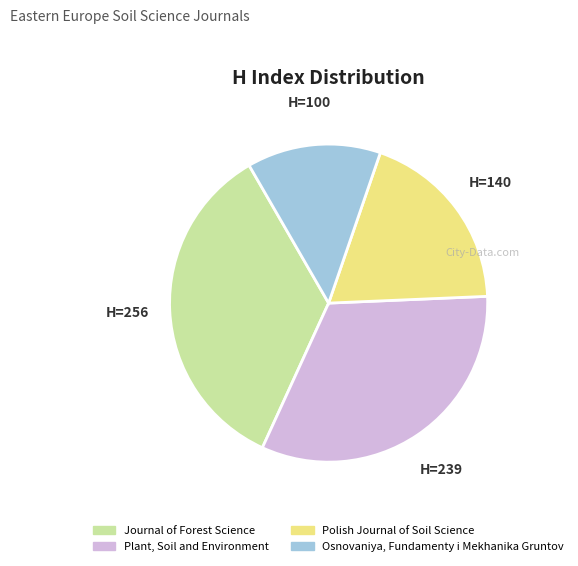

How many slices are in this pie chart?

4